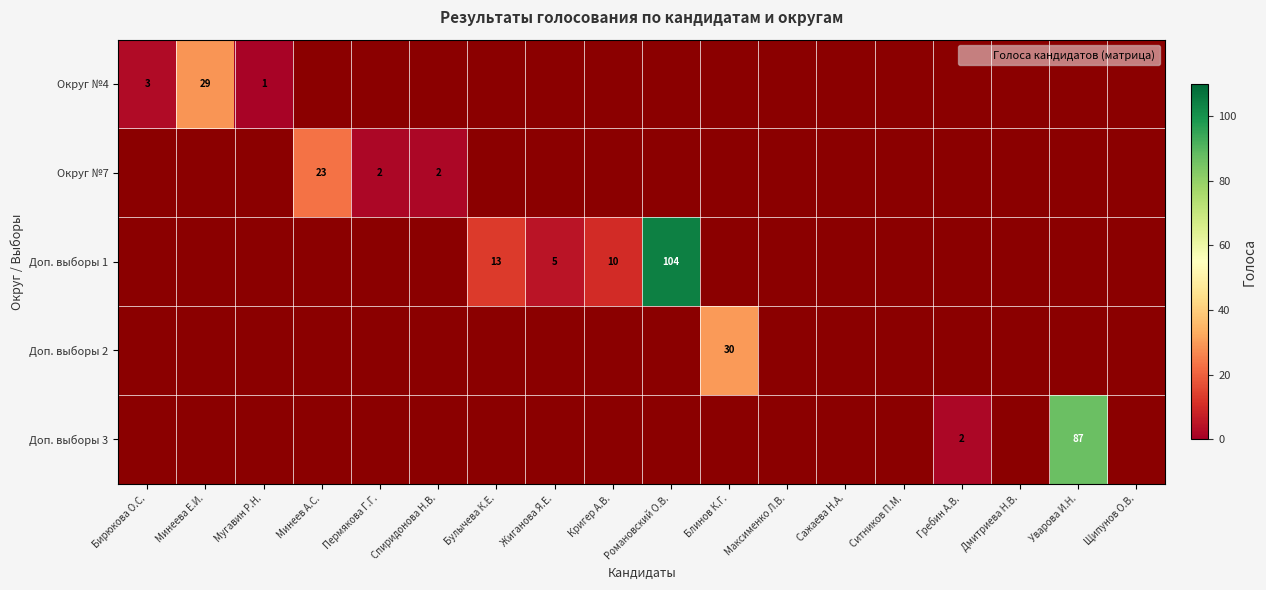

Which label corresponds to the smallest value in the chart?

Мугавин Р.Н.